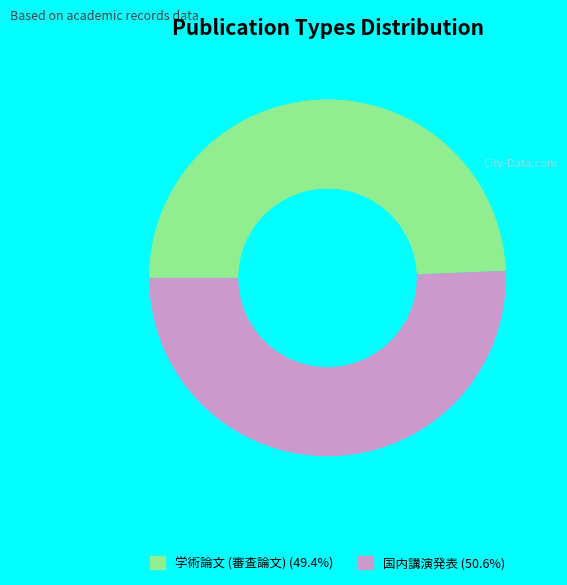

Rank the categories by value from lowest to highest.

学術論文 (審査論文), 国内講演発表